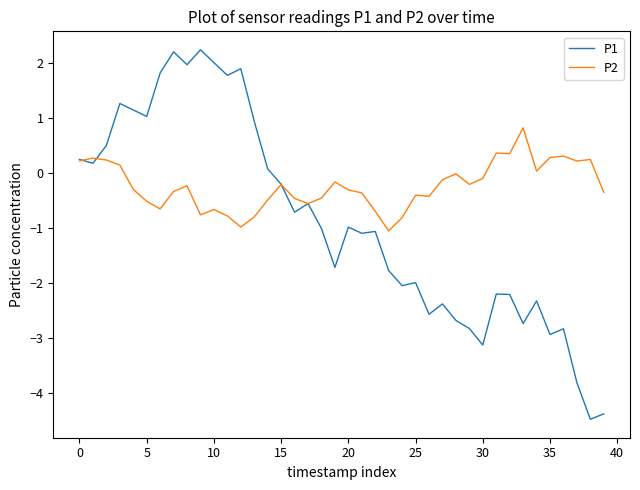

Which series has the widest spread of values?

P1